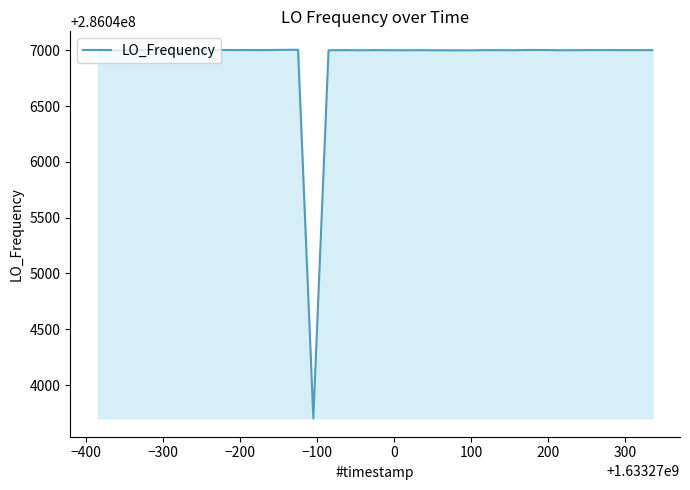

What is the difference between the maximum and minimum values?

3302.6